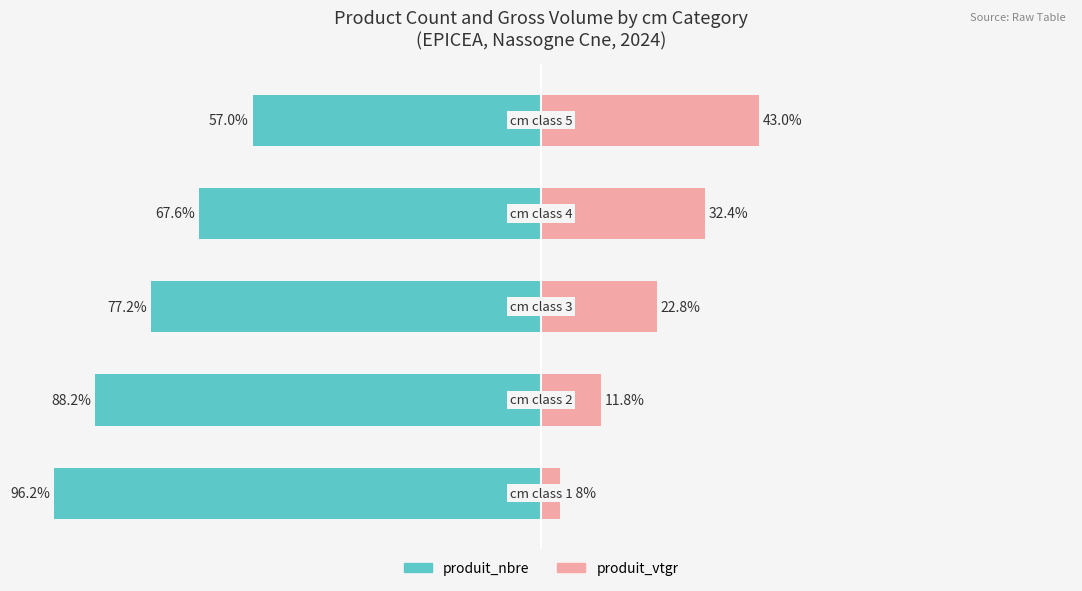

What are all the series names shown in the legend?

produit_nbre, produit_vtgr